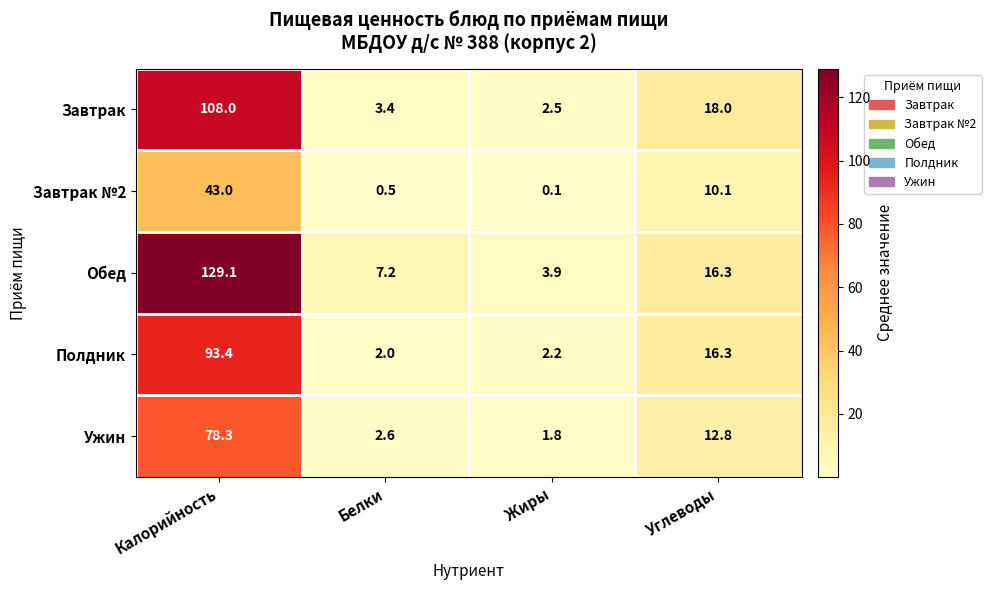

At Белки, list the series in order from smallest to largest.

Завтрак №2, Полдник, Ужин, Завтрак, Обед